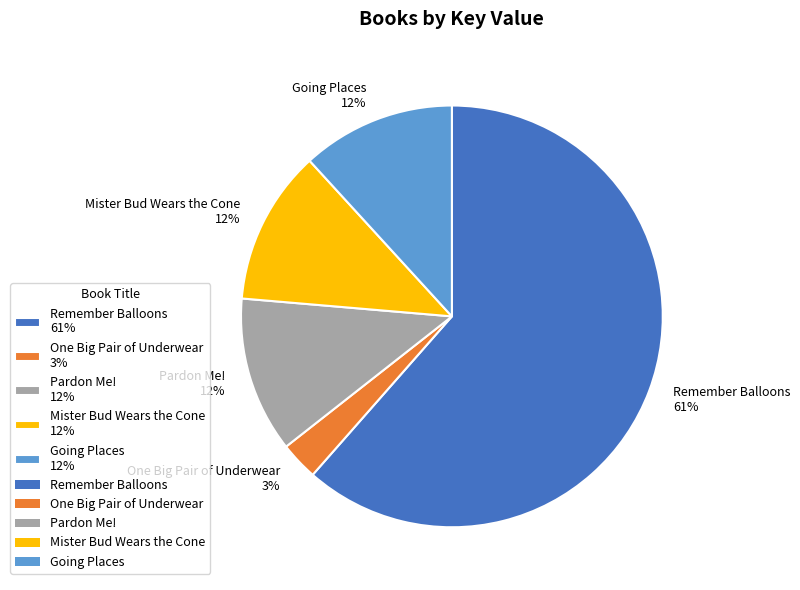

Does any single category account for the majority?

Yes